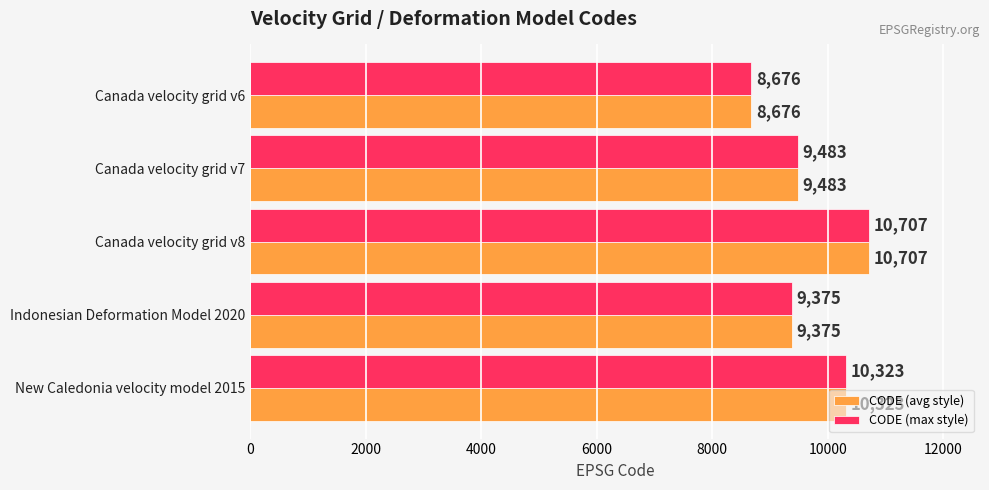

Rank the categories by CODE (avg style) value from highest to lowest.

Canada velocity grid v8, New Caledonia velocity model 2015, Canada velocity grid v7, Indonesian Deformation Model 2020, Canada velocity grid v6